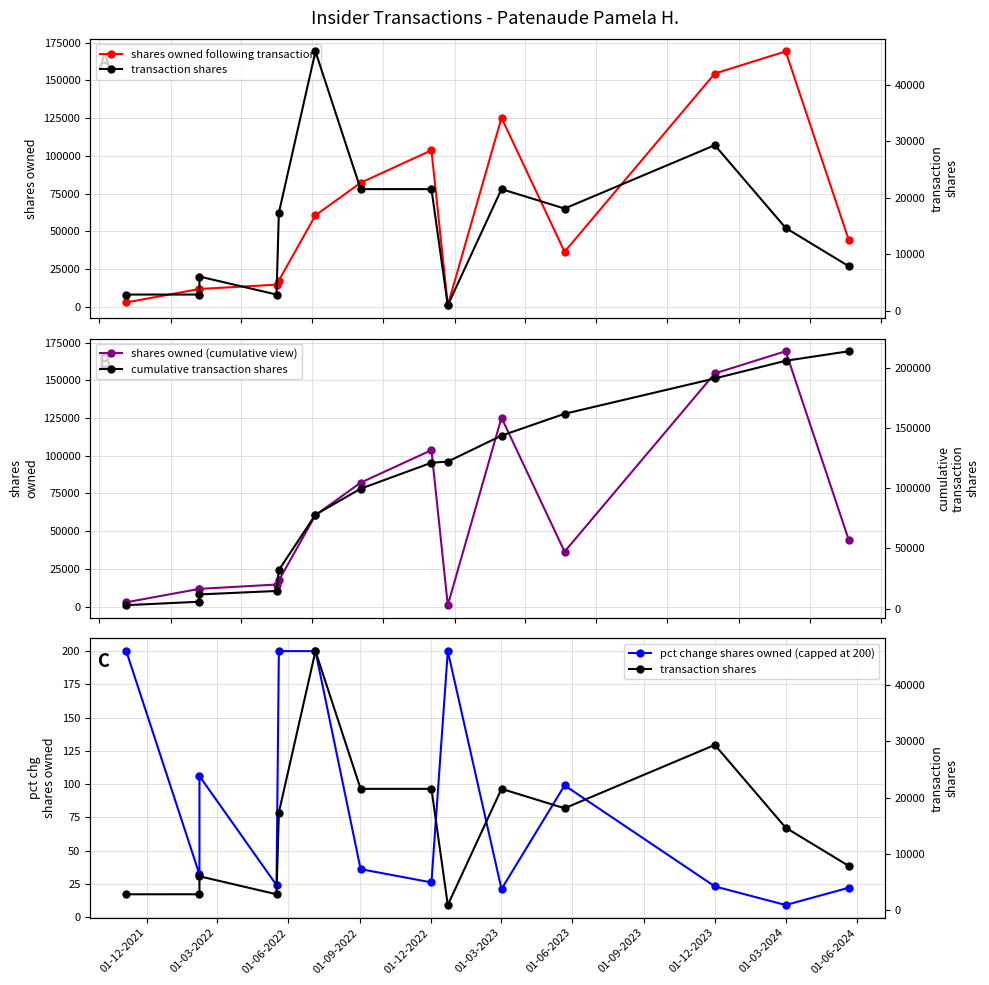

True or false: cumulative transaction shares and shares owned (cumulative view) cross at least once.

False